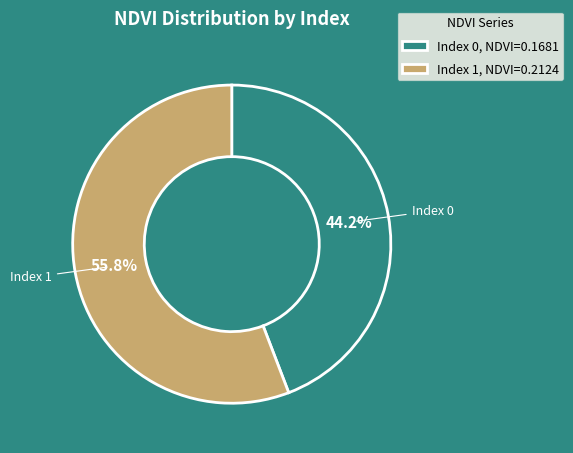

What percentage is NOT represented by Index 1, NDVI=0.2124?

44.2%